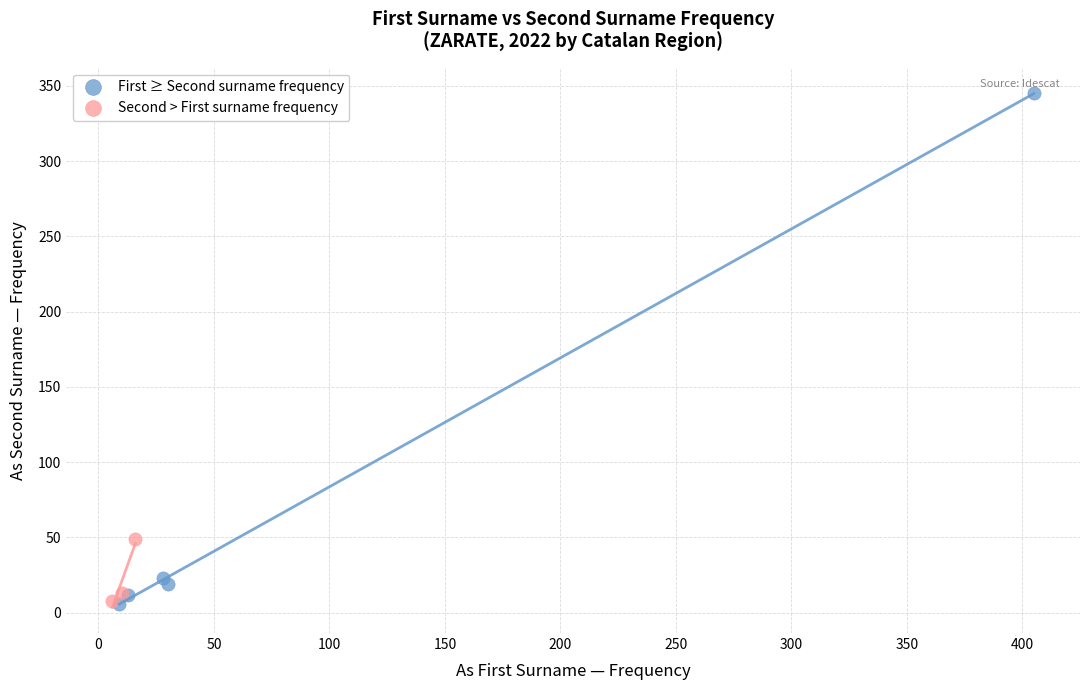

What are all the series names shown in the legend?

First ≥ Second surname frequency, Second > First surname frequency